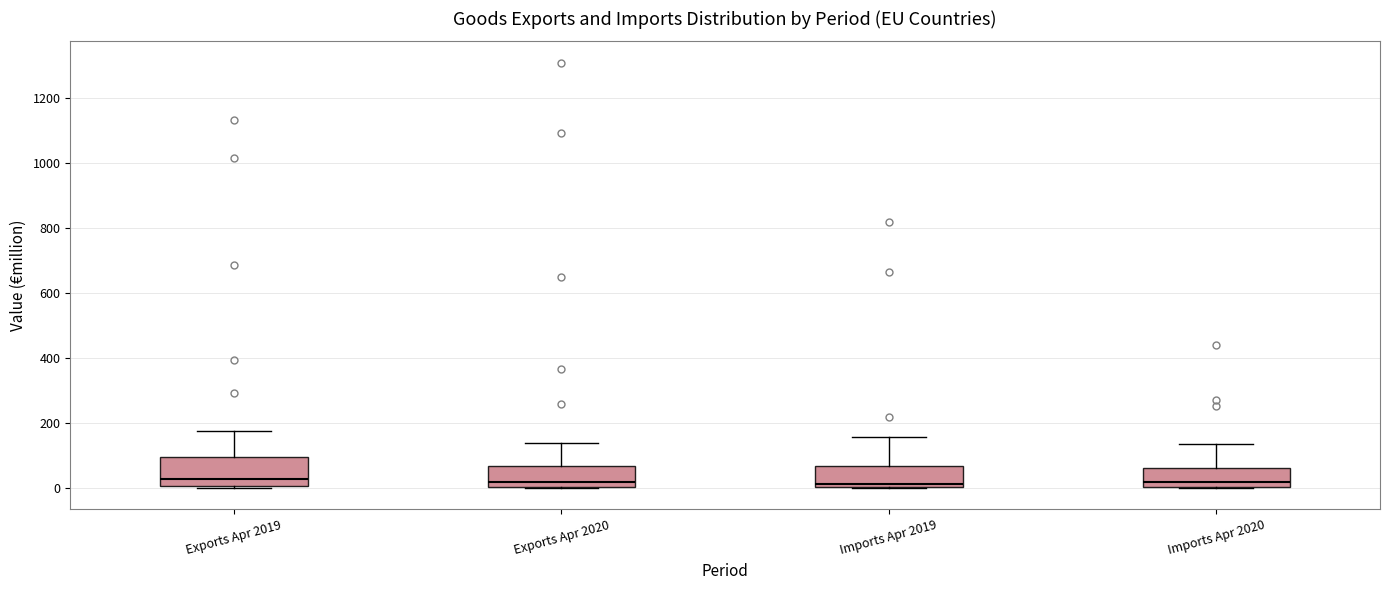

Reading left to right, read every box against the y-axis: the position of its median line, the range the box covers, and the ends of its whiskers. The values are not printed on the chart, so give them approximately, as read against the axis.

Exports Apr 2019: median 20, box 0 to 100, whiskers 0 (just below the box's lower edge) to 180
Exports Apr 2020: median 20, box 0 to 60, whiskers 0 to 140
Imports Apr 2019: median 20, box 0 to 60, whiskers 0 to 160
Imports Apr 2020: median 20, box 0 to 60, whiskers 0 to 140